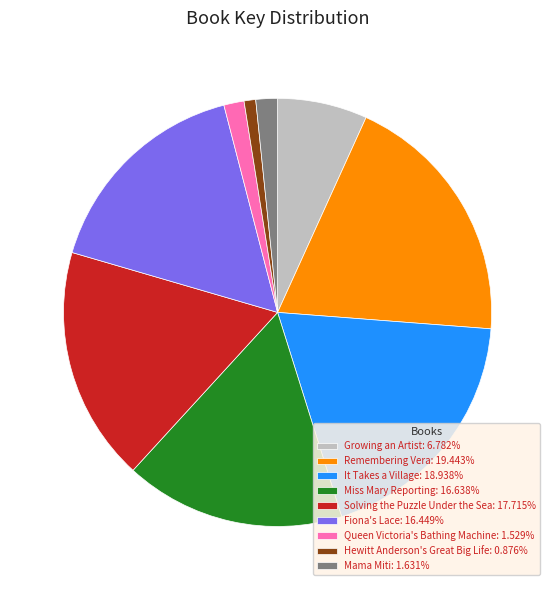

Is there a majority slice in this chart?

No